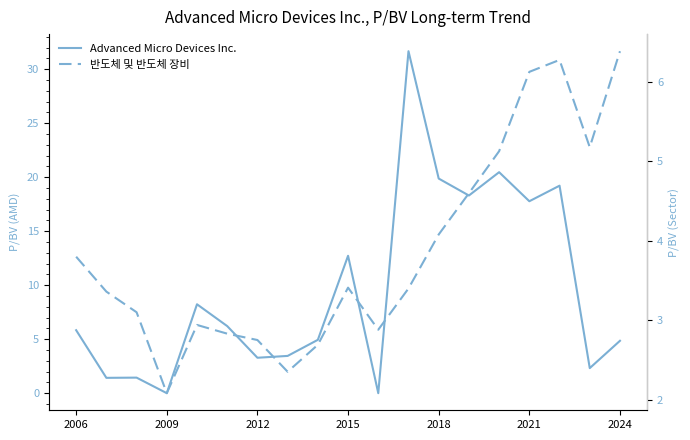

What is the maximum value shown in the chart?

31.7